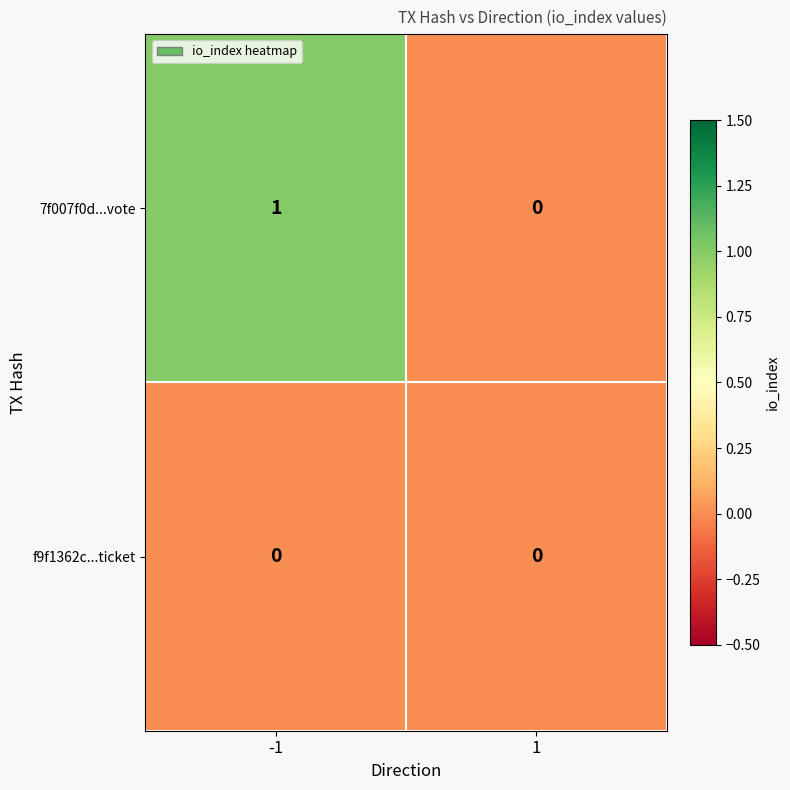

The value of f9f1362c...ticket at 1 is 0. True or false?

True